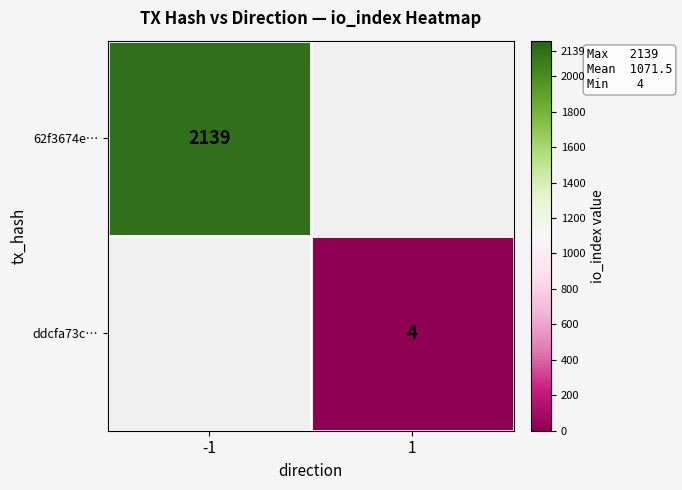

True or false: ddcfa73c… has a value of 6 at 1.

False